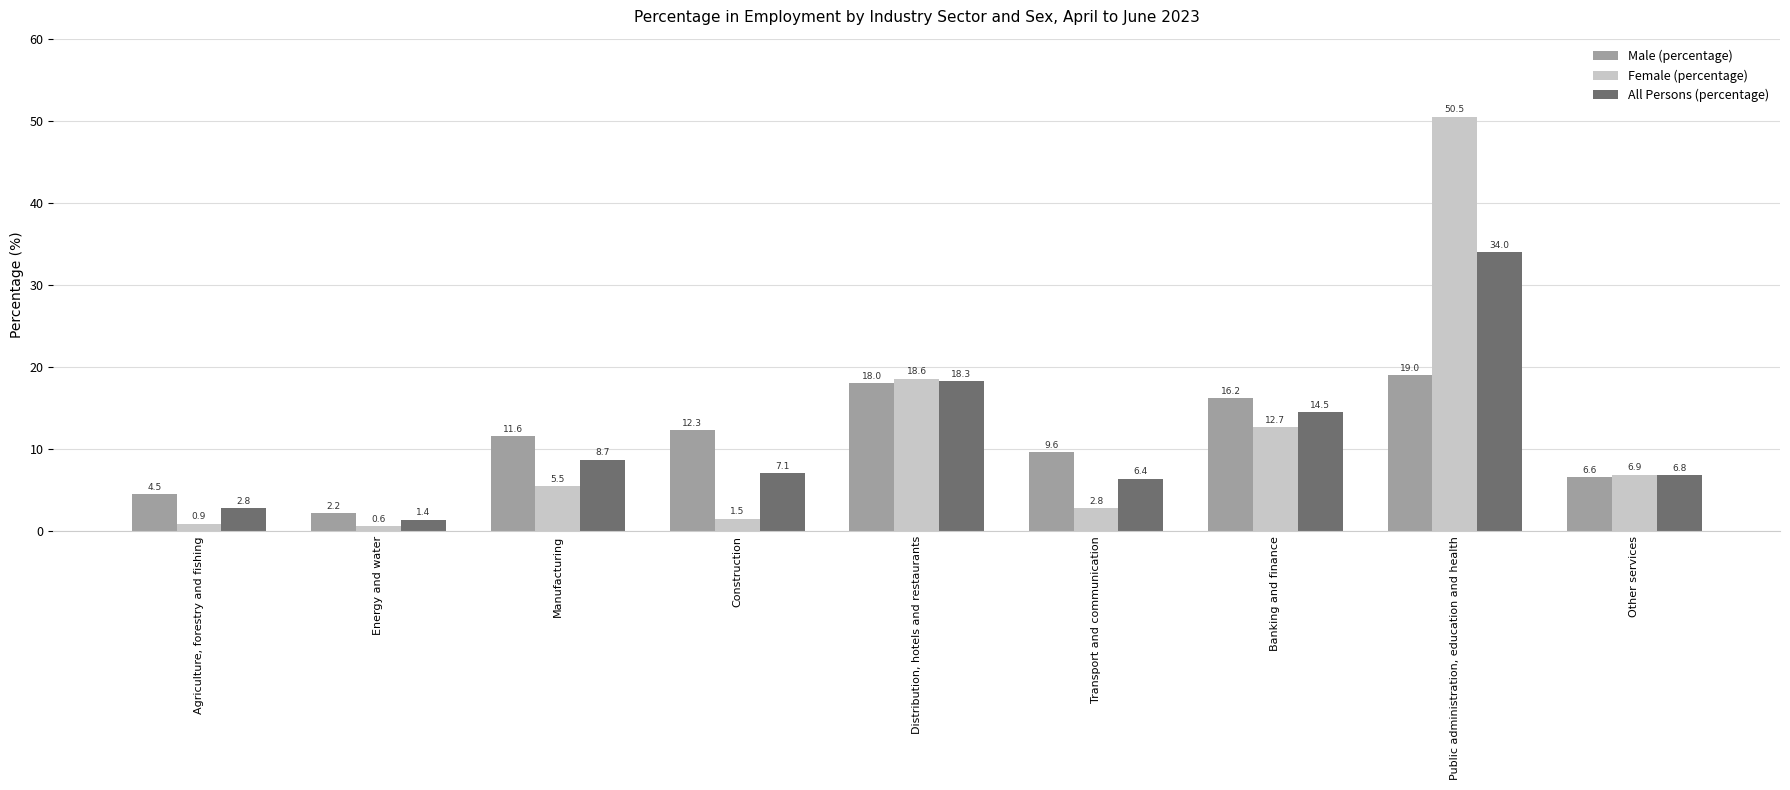

What is the label of the 6th bar from the right?

Construction